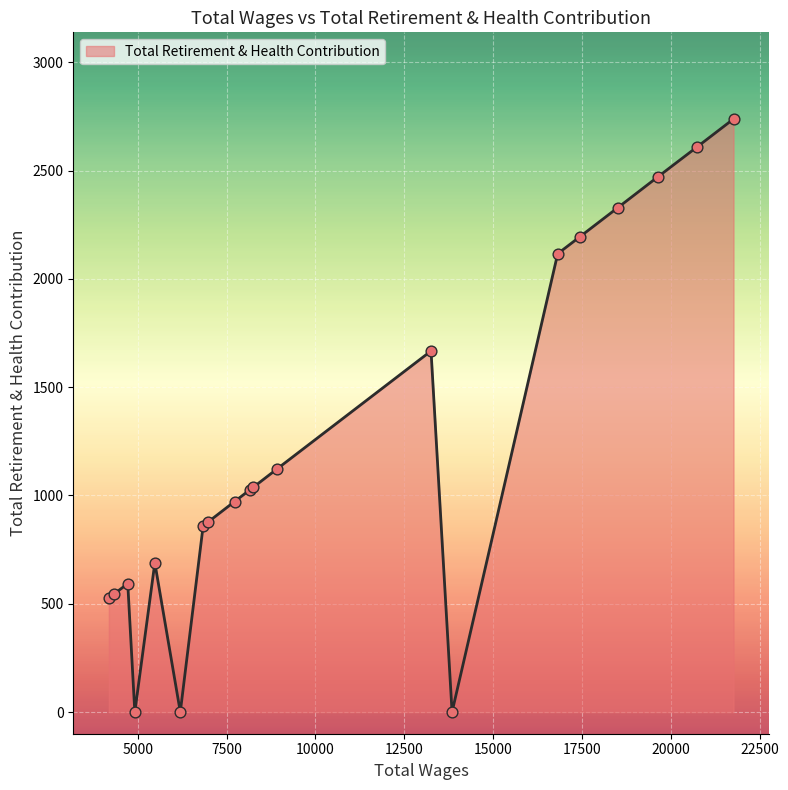

What is the difference between the maximum and minimum values?

2738